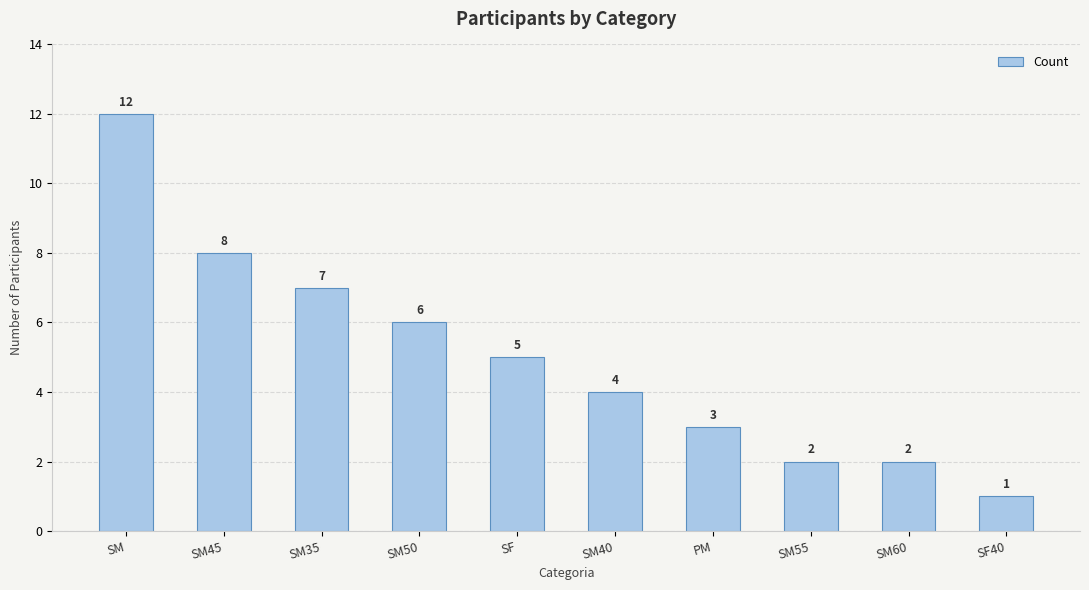

How many values are below 5?

5